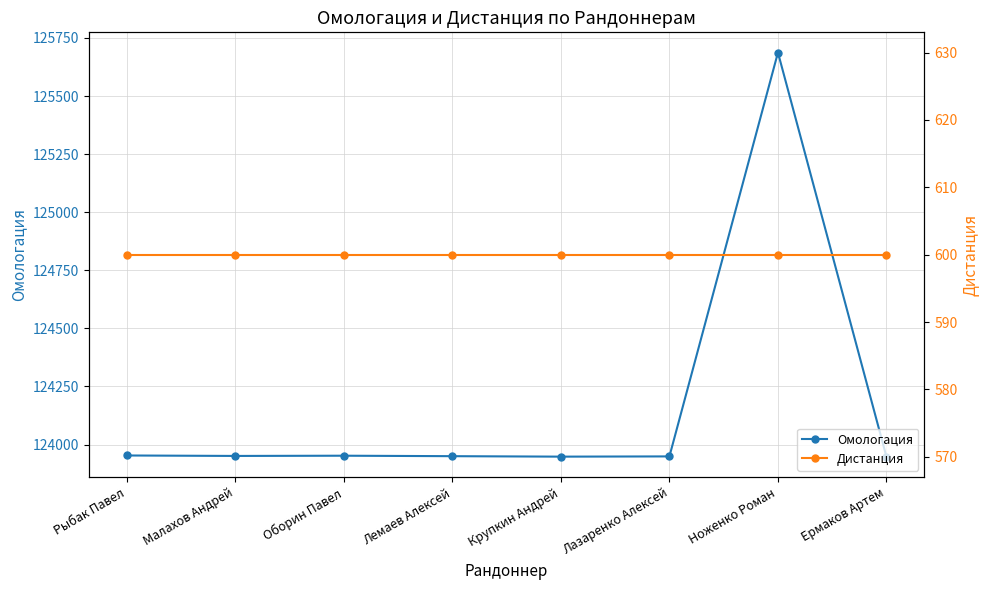

Reading left to right, what are all the values shown in this chart?

Омологация: Рыбак Павел=123953	Малахов Андрей=123951	Оборин Павел=123952	Лемаев Алексей=123950	Крупкин Андрей=123948	Лазаренко Алексей=123949	Ноженко Роман=125687	Ермаков Артем=123947
Дистанция: Рыбак Павел=600	Малахов Андрей=600	Оборин Павел=600	Лемаев Алексей=600	Крупкин Андрей=600	Лазаренко Алексей=600	Ноженко Роман=600	Ермаков Артем=600